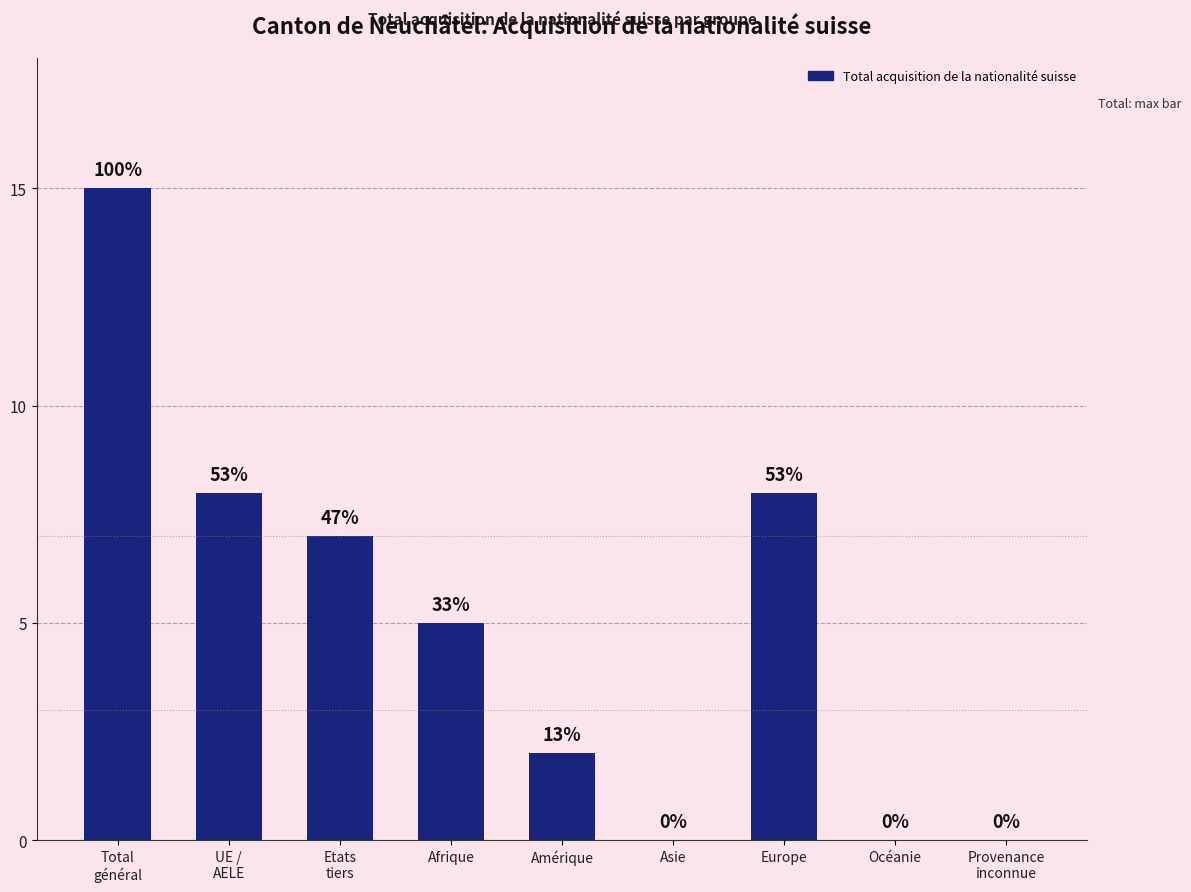

The value at Asie is -8. True or false?

False